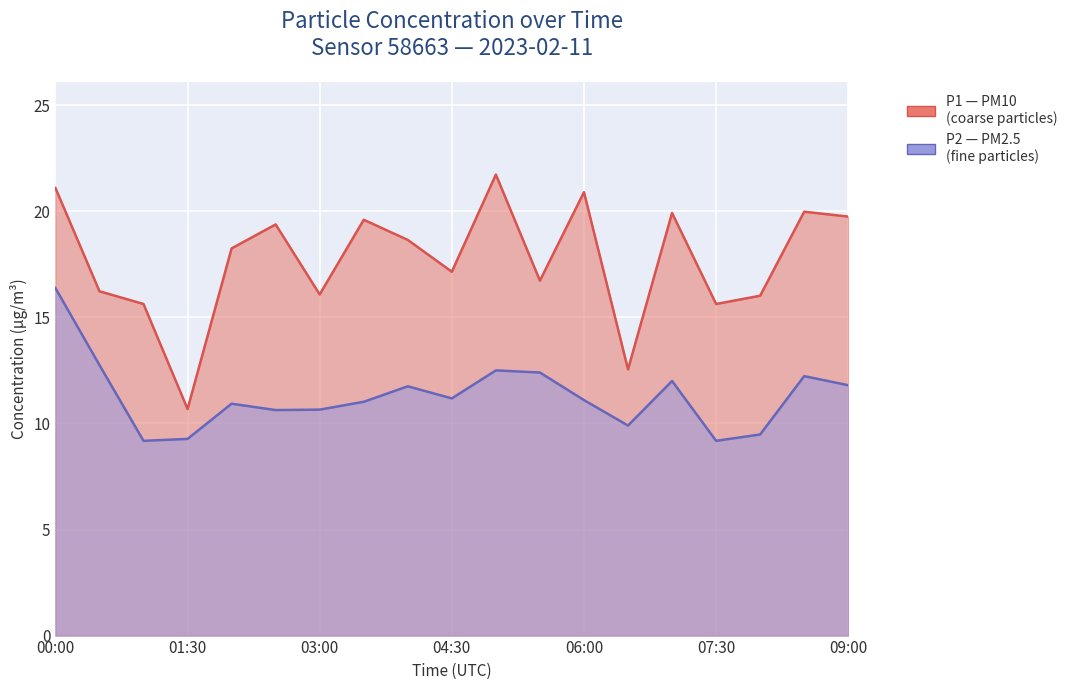

Between 07:00 and 02:00, which is larger?

07:00